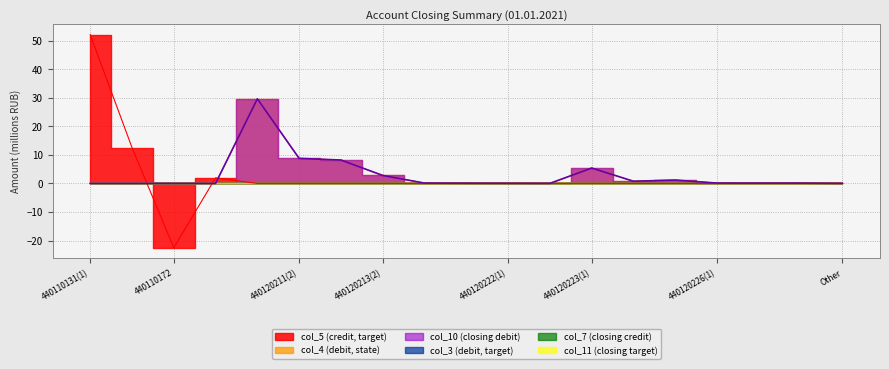

What is the difference between the maximum and minimum values in the col_10 series?

29.6